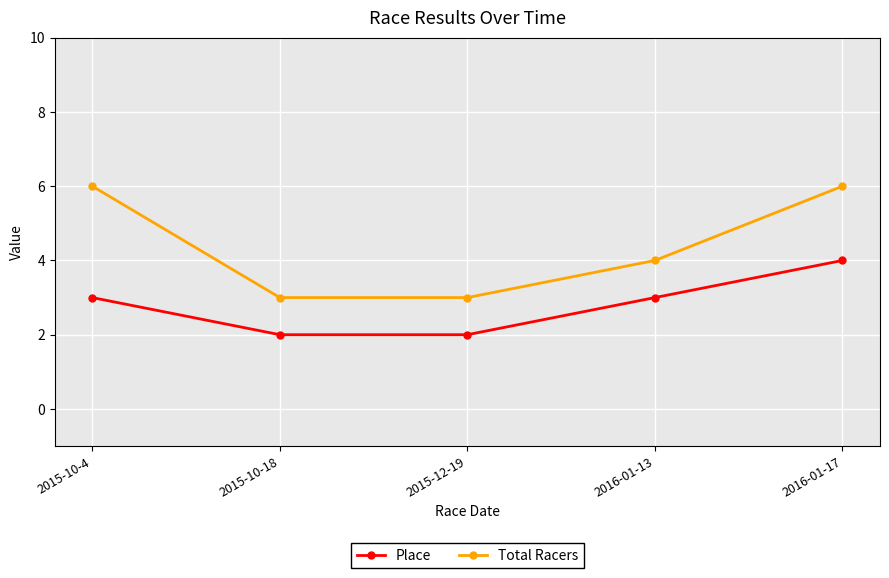

What is the maximum value for Total Racers?

6